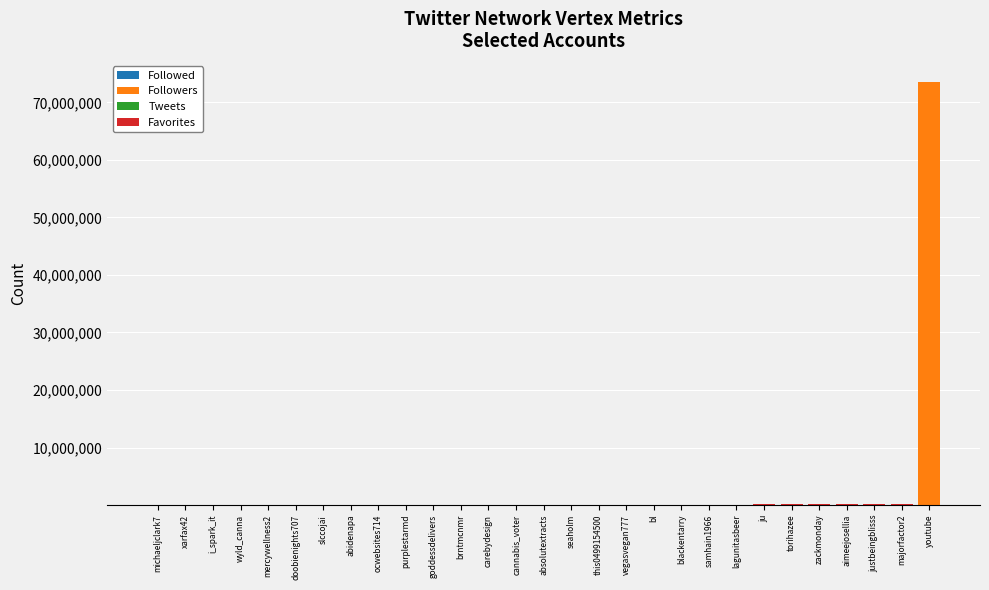

At which category is the sum across all series the highest?

youtube